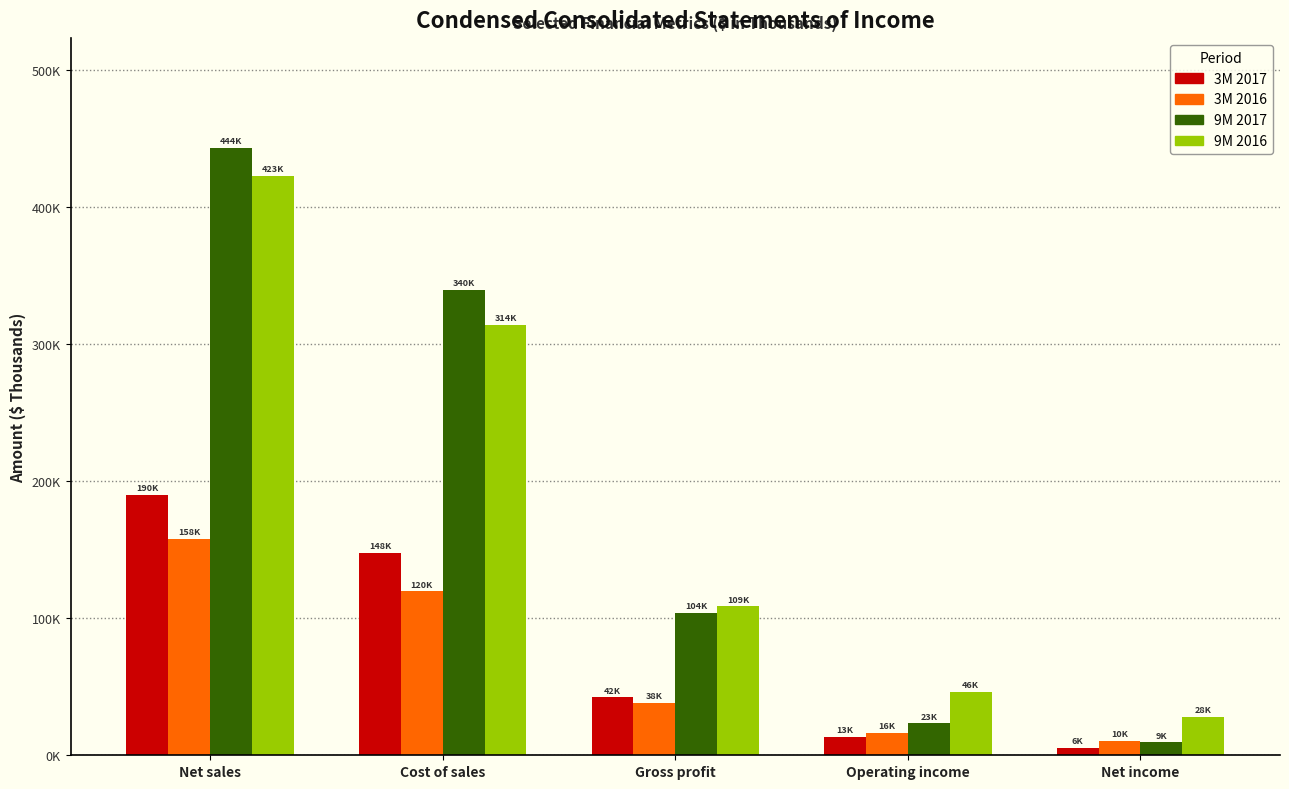

Does the chart contain stacked bars?

No